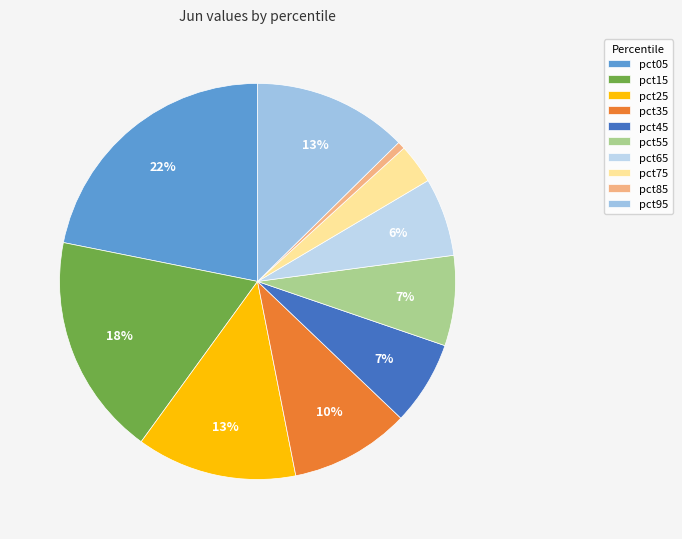

Rank the categories by value from highest to lowest.

pct05, pct15, pct25, pct95, pct35, pct55, pct45, pct65, pct75, pct85